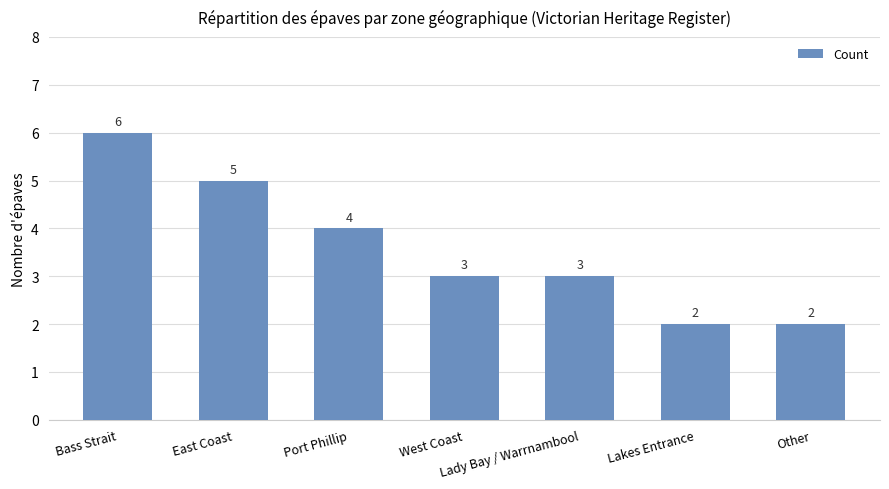

What is the value of the 5th bar from the left?

3